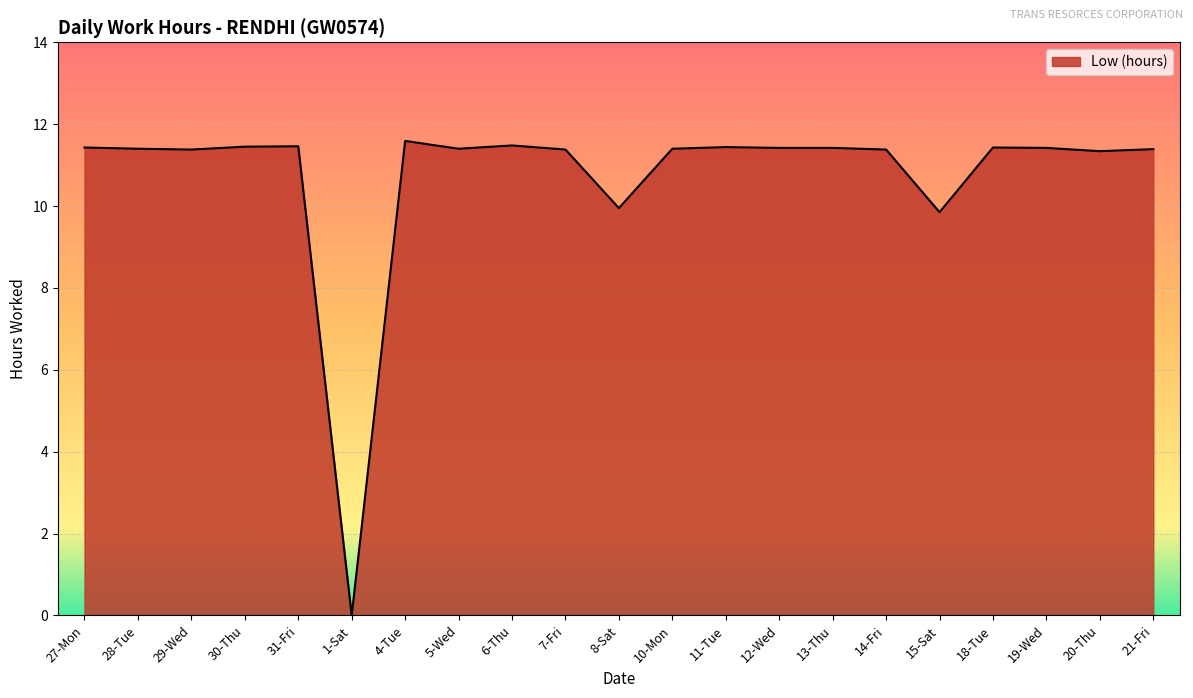

What position from the right is 27-Mon?

21